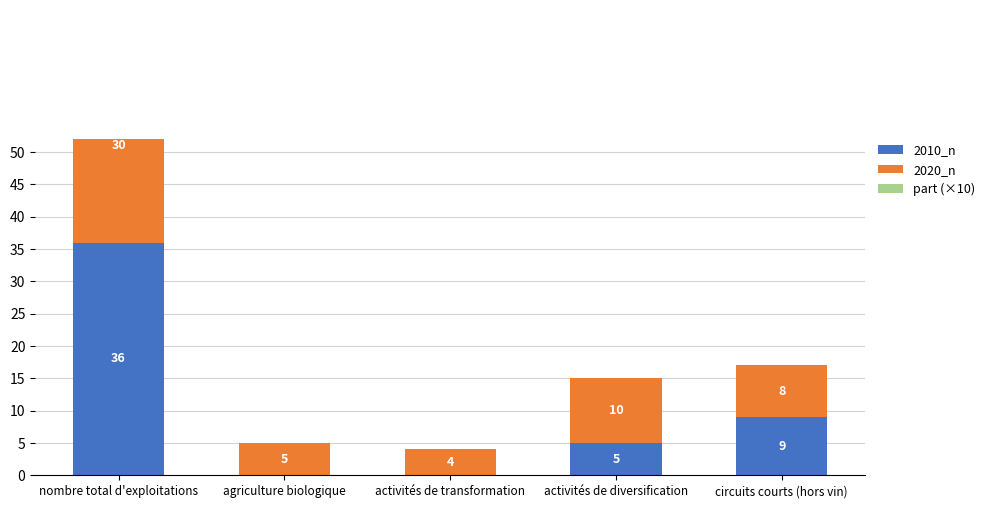

What is the average value of the part (×10) series?

2